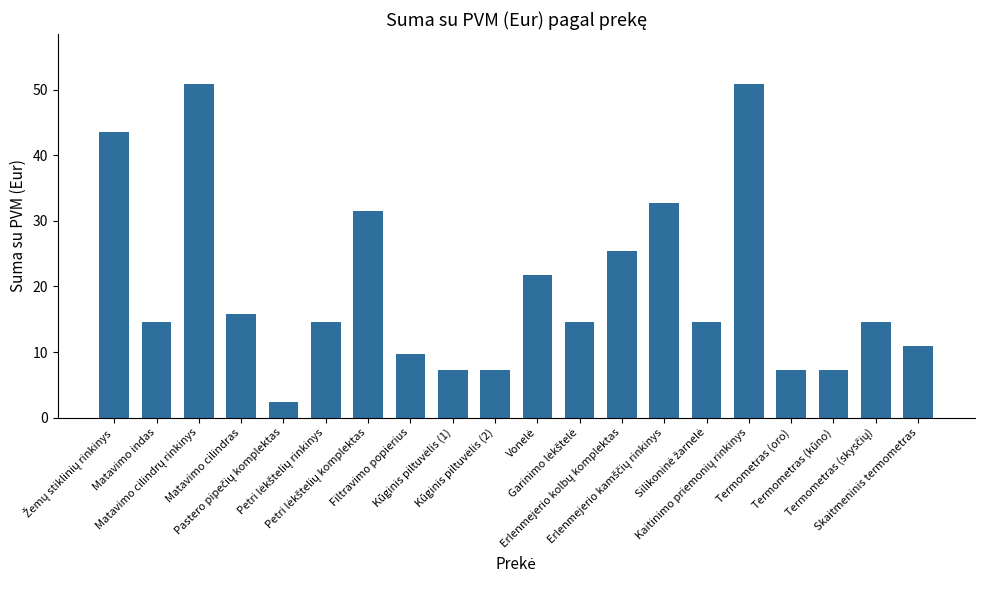

What is the average value?

19.8